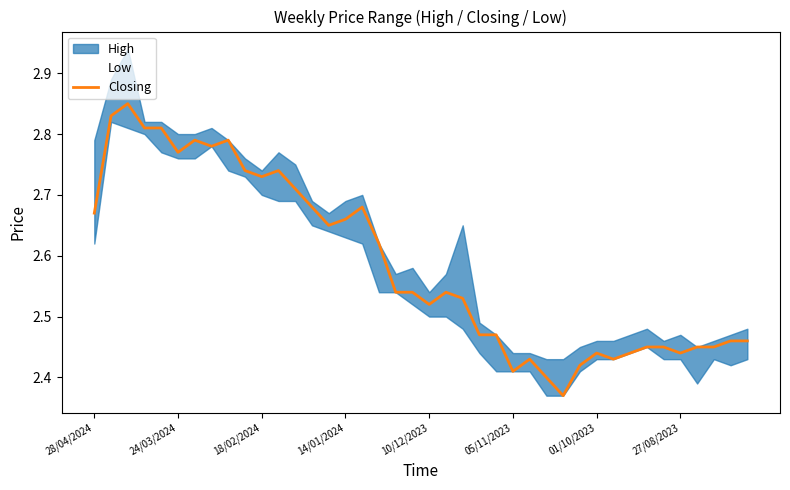

Reading left to right, what are all the values shown in this chart?

Low: 2.6	2.8	2.8	2.8	2.8	2.8	2.8	2.8	2.7	2.7	2.7	2.7	2.7	2.6	2.6	2.6	2.6	2.5	2.5	2.5	2.5	2.5	2.5	2.4	2.4	2.4	2.4	2.4	2.4	2.4	2.4	2.4	2.4	2.5	2.4	2.4	2.4	2.4	2.4	2.4
Closing: 2.7	2.8	2.9	2.8	2.8	2.8	2.8	2.8	2.8	2.7	2.7	2.7	2.7	2.7	2.6	2.7	2.7	2.6	2.5	2.5	2.5	2.5	2.5	2.5	2.5	2.4	2.4	2.4	2.4	2.4	2.4	2.4	2.4	2.5	2.5	2.4	2.5	2.5	2.5	2.5